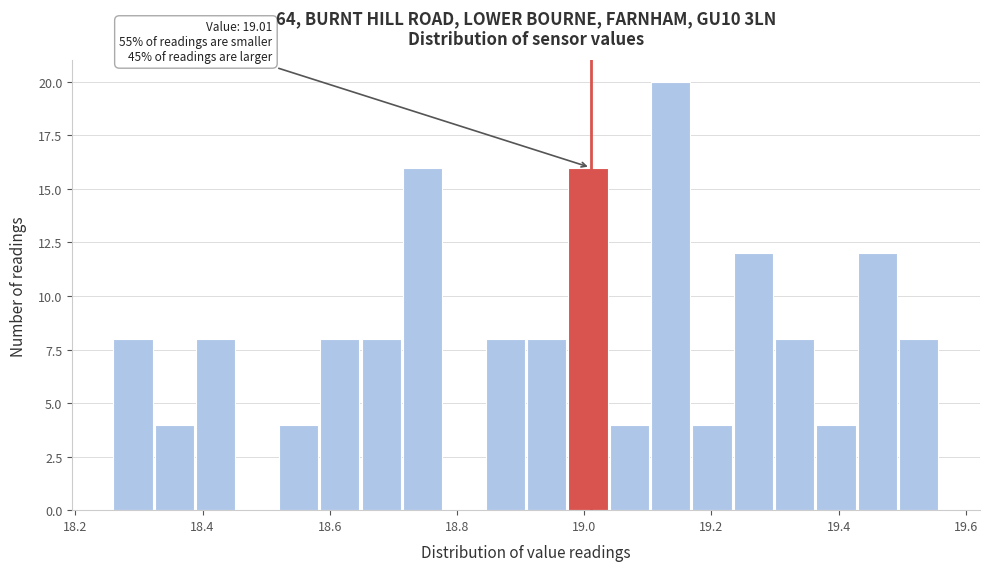

Around what value on the x-axis is the tallest bar? Give the approximate position of its centre, as read against the axis.

19.14